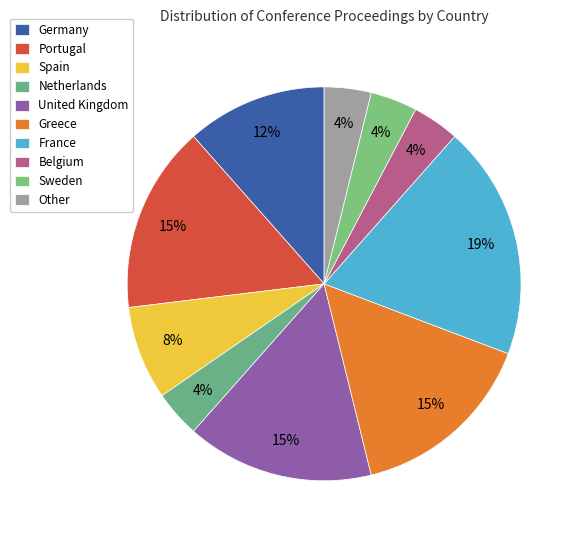

Which category has the smallest portion of the pie?

Netherlands